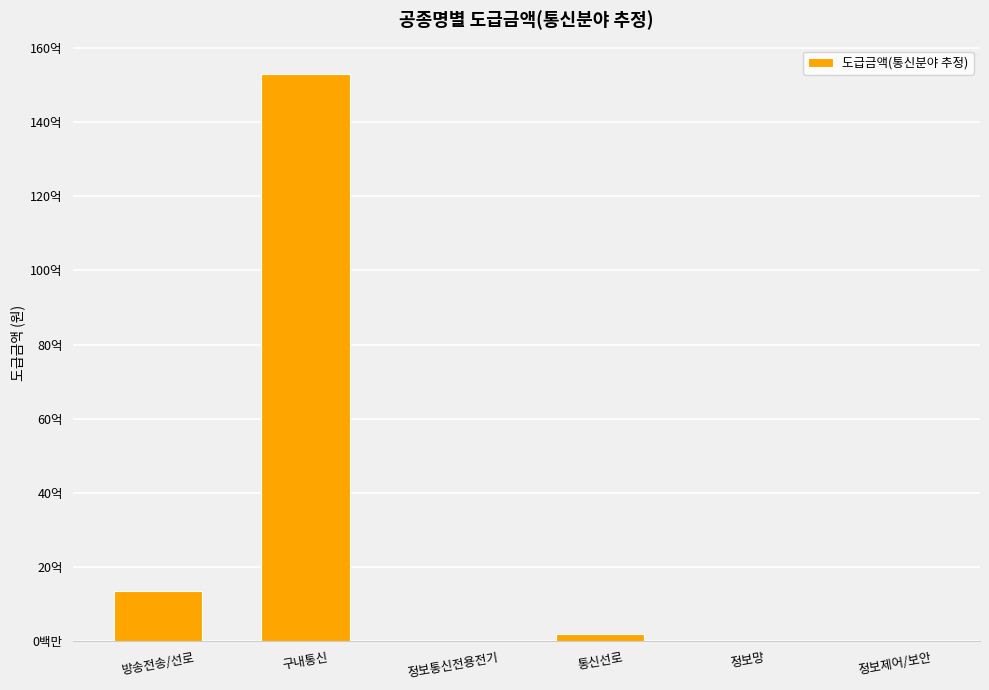

Are the bars horizontal?

No